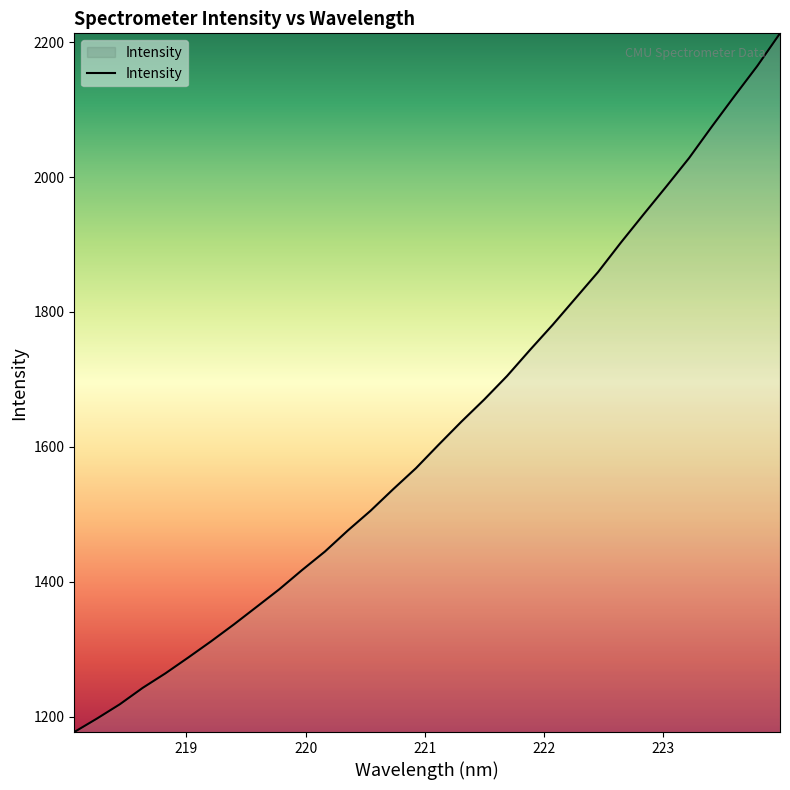

What is the average value?

1624.7